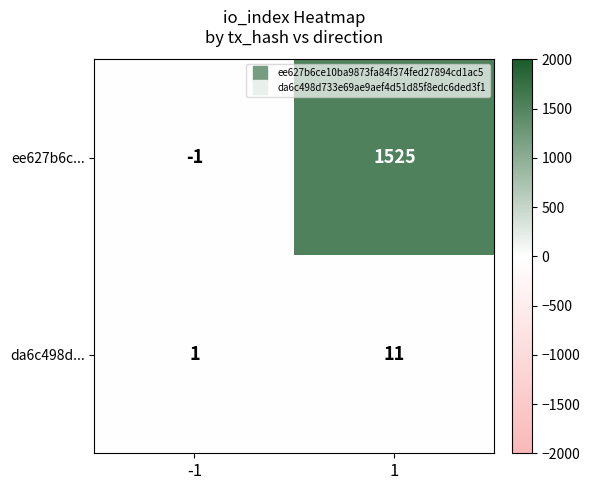

How many distinct data groups are displayed?

2